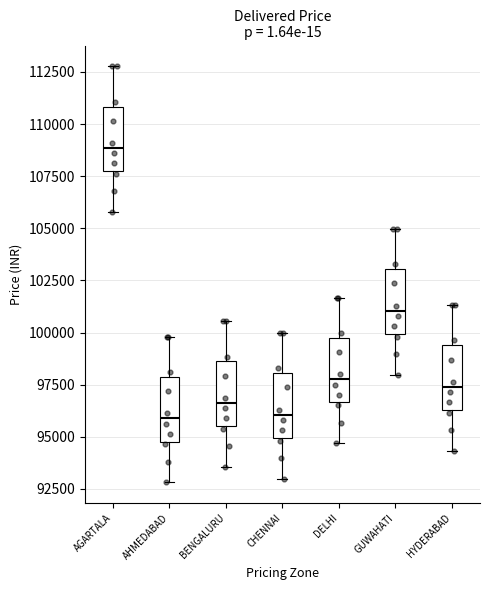

Reading left to right, read every box against the y-axis: the position of its median line, the range the box covers, and the ends of its whiskers. The values are not printed on the chart, so give them approximately, as read against the axis.

AGARTALA: median 109000, box 107500 to 111000, whiskers 106000 to 113000
AHMEDABAD: median 96000, box 95000 to 98000, whiskers 93000 to 100000
BENGALURU: median 96500, box 95500 to 98500, whiskers 93500 to 100500
CHENNAI: median 96000, box 95000 to 98000, whiskers 93000 to 100000
DELHI: median 98000, box 96500 to 100000, whiskers 94500 to 101500
GUWAHATI: median 101000, box 100000 to 103000, whiskers 98000 to 105000
HYDERABAD: median 97500, box 96500 to 99500, whiskers 94500 to 101500